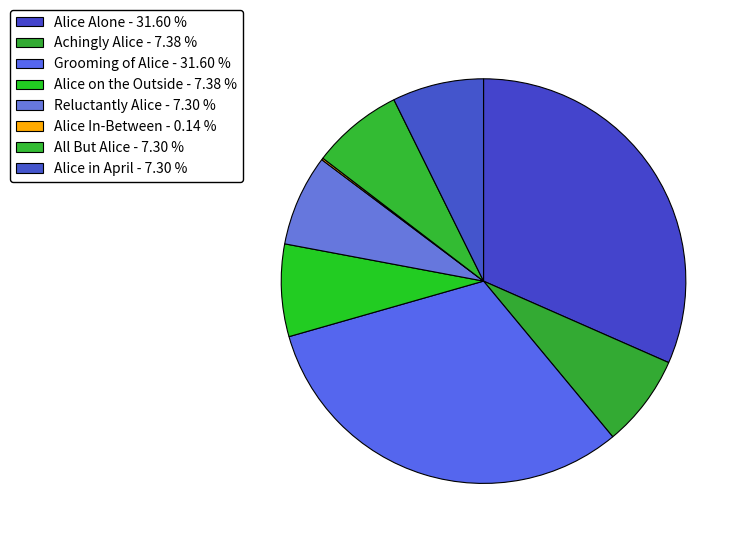

True or false: Achingly Alice accounts for 7% of the total.

True